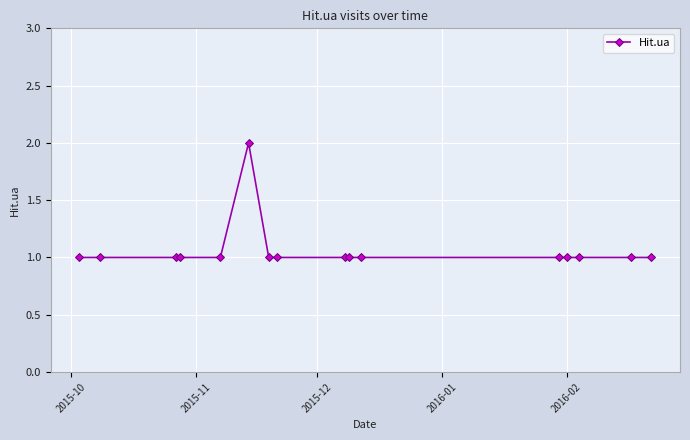

What is the average value?

1